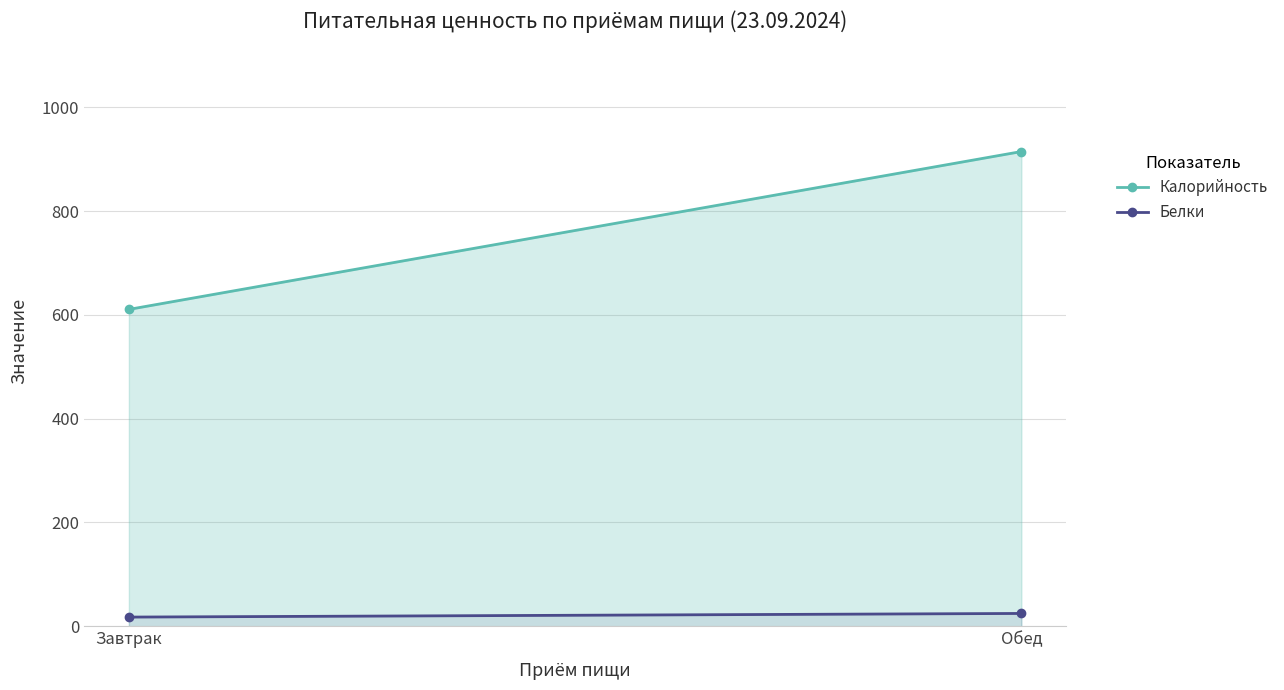

What is the spread (max minus min) of values at Обед?

890.1